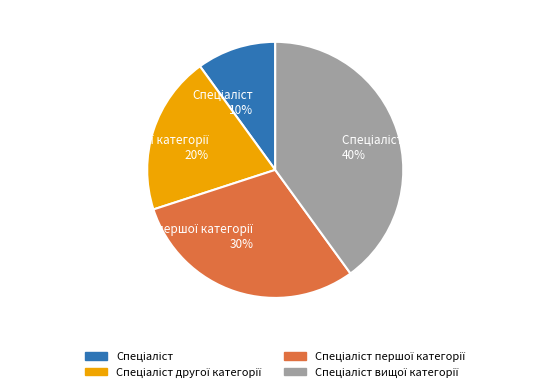

To the nearest percent, what is the average slice percentage?

25%